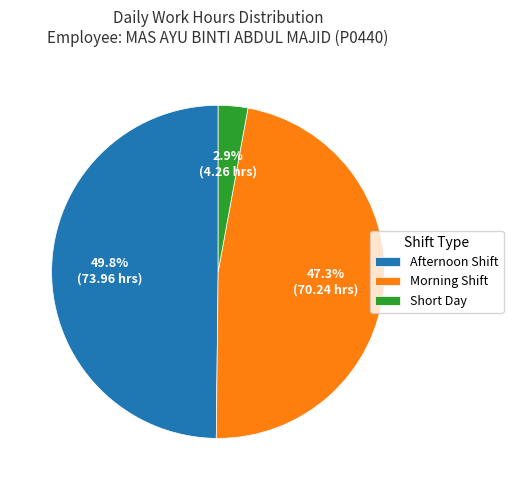

Between Morning Shift and Afternoon Shift, which is larger?

Afternoon Shift